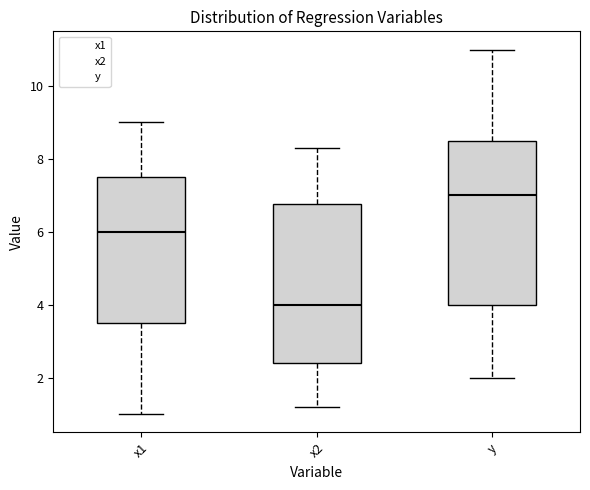

Reading left to right, read every box against the y-axis: the position of its median line, the range the box covers, and the ends of its whiskers. The values are not printed on the chart, so give them approximately, as read against the axis.

x1: median 6.0, box 3.6 to 7.6, whiskers 1.0 to 9.0
x2: median 4.0, box 2.4 to 6.8, whiskers 1.2 to 8.4
y: median 7.0, box 4.0 to 8.6, whiskers 2.0 to 11.0